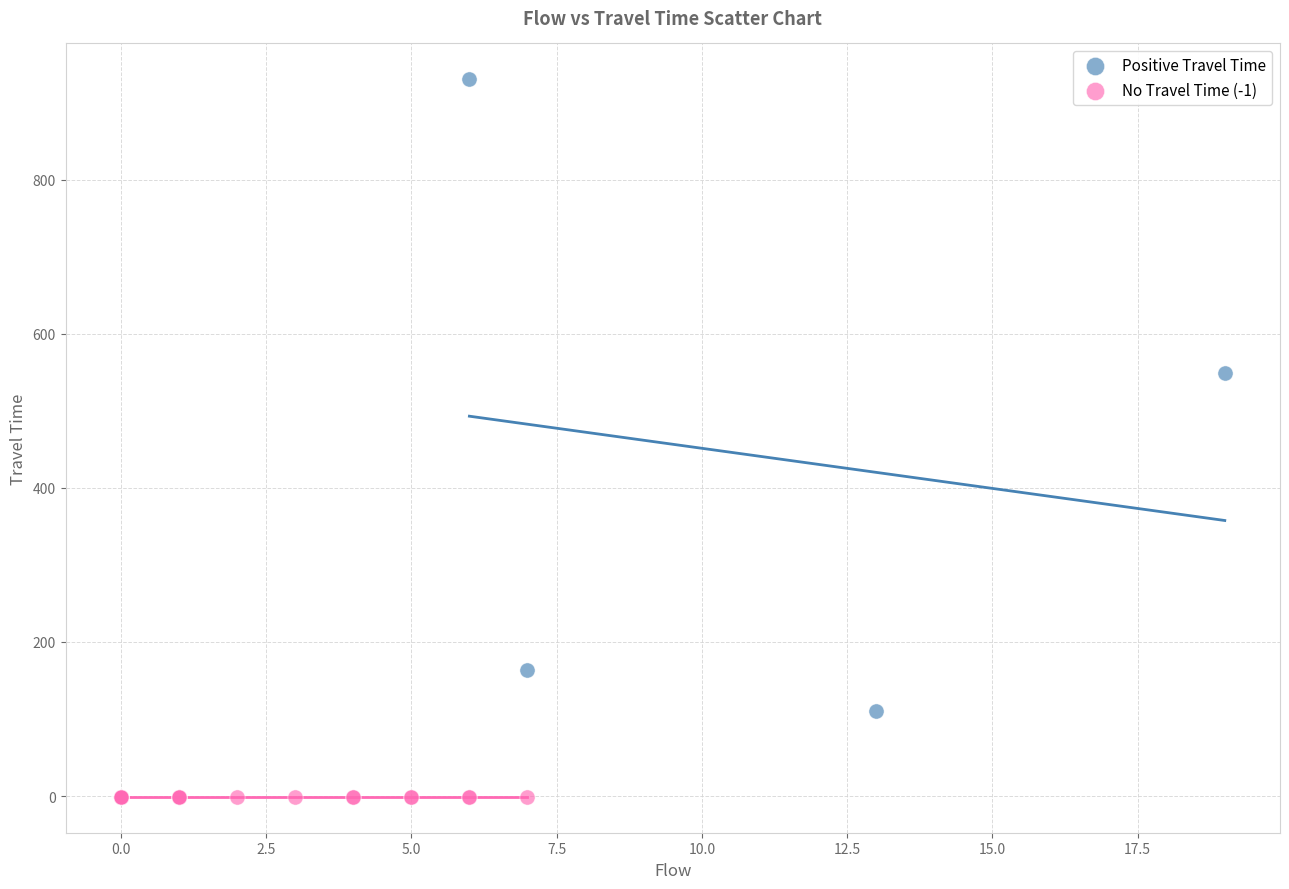

Which series reaches the maximum Y coordinate?

Positive Travel Time